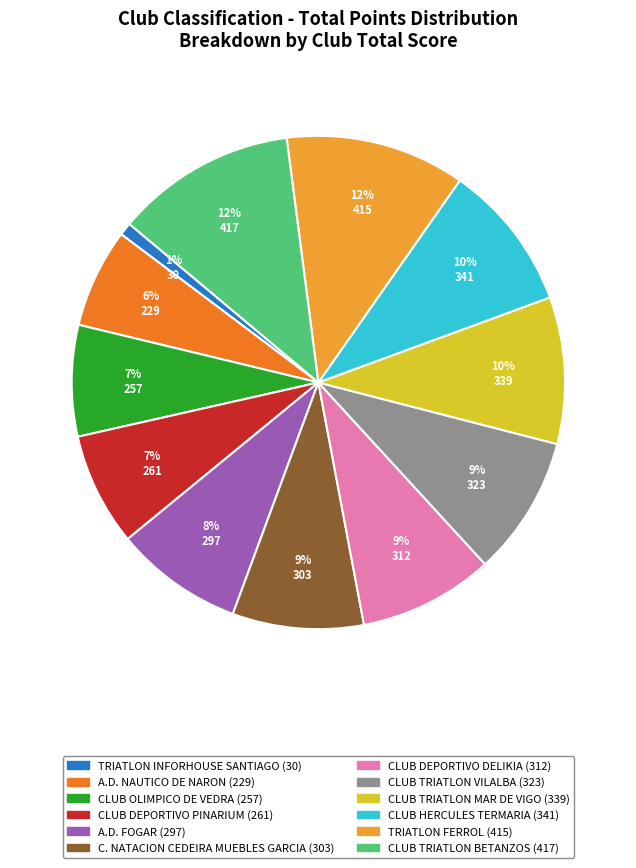

What is the ratio of the value at CLUB HERCULES TERMARIA to the value at CLUB TRIATLON MAR DE VIGO?

1.0